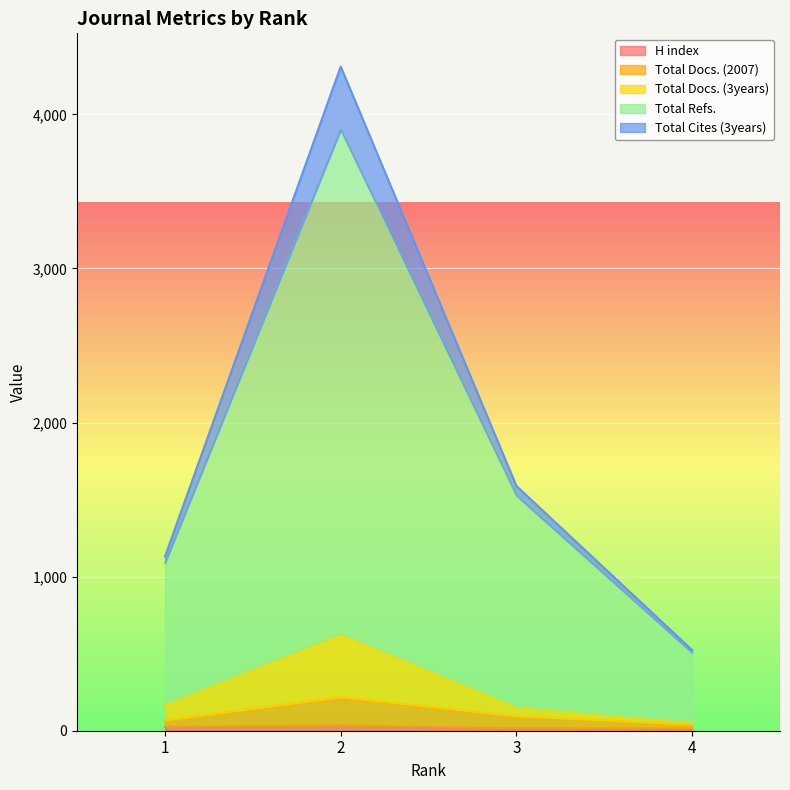

List the labels in order of Total Cites (3years) value, largest first.

2, 3, 1, 4